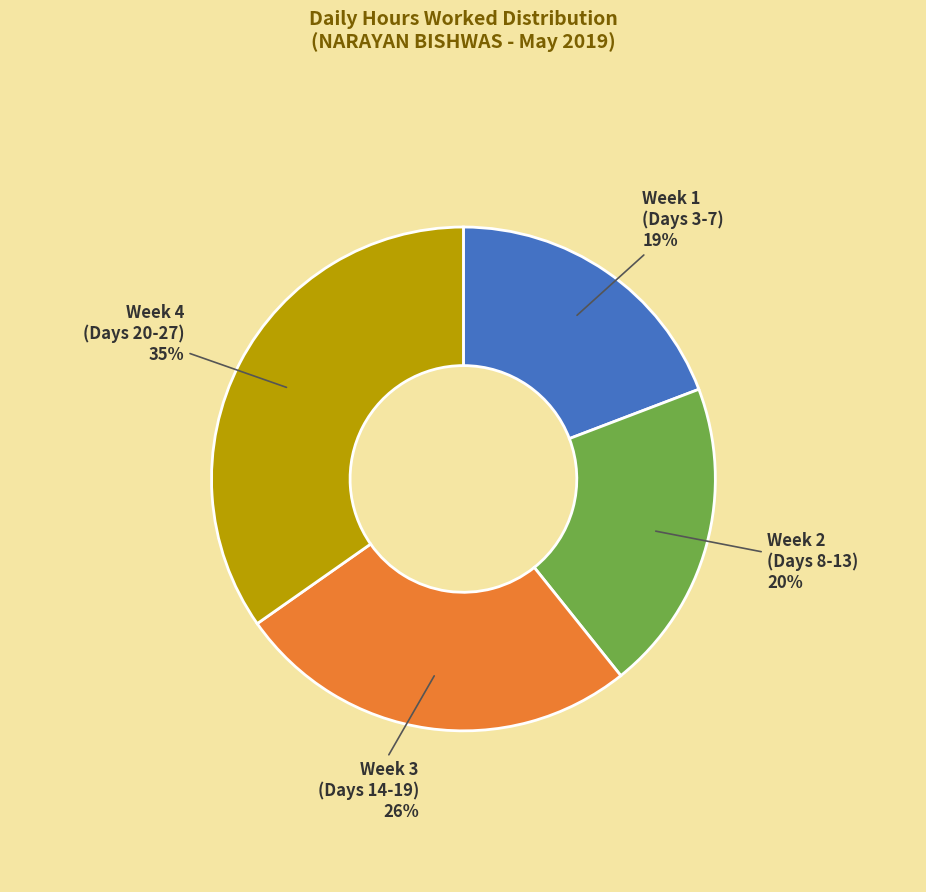

To the nearest percent, what percentage of the pie is Week 3 (Days 14-19)?

26%